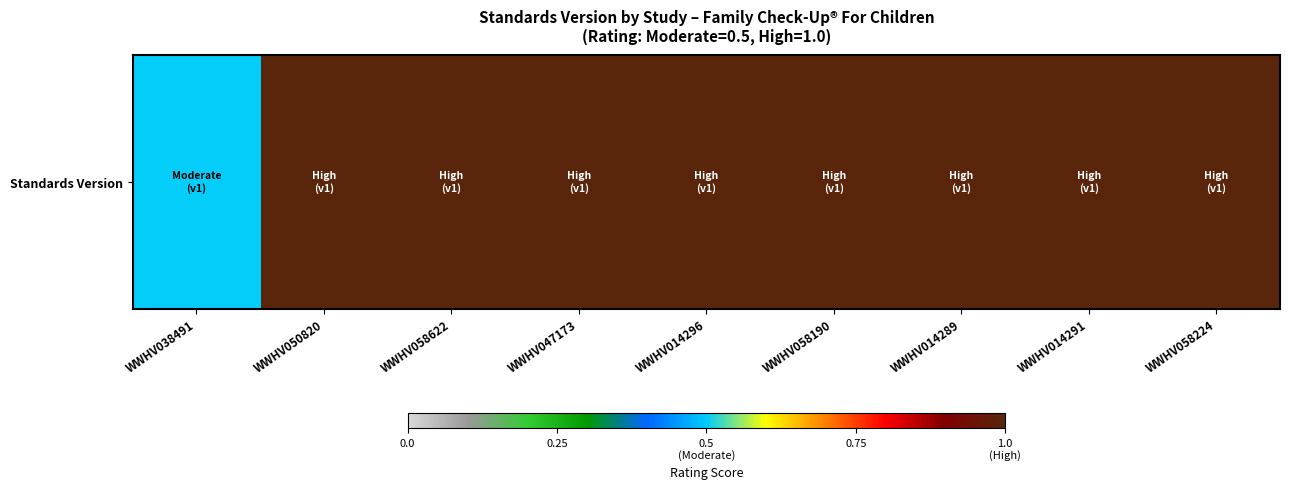

List the labels in order of value, smallest first.

WWHV038491, WWHV050820, WWHV058622, WWHV047173, WWHV014296, WWHV058190, WWHV014289, WWHV014291, WWHV058224